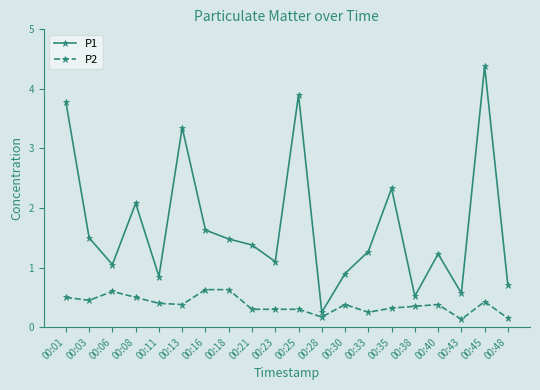

Where is P1 nearest to the value 2?

00:08